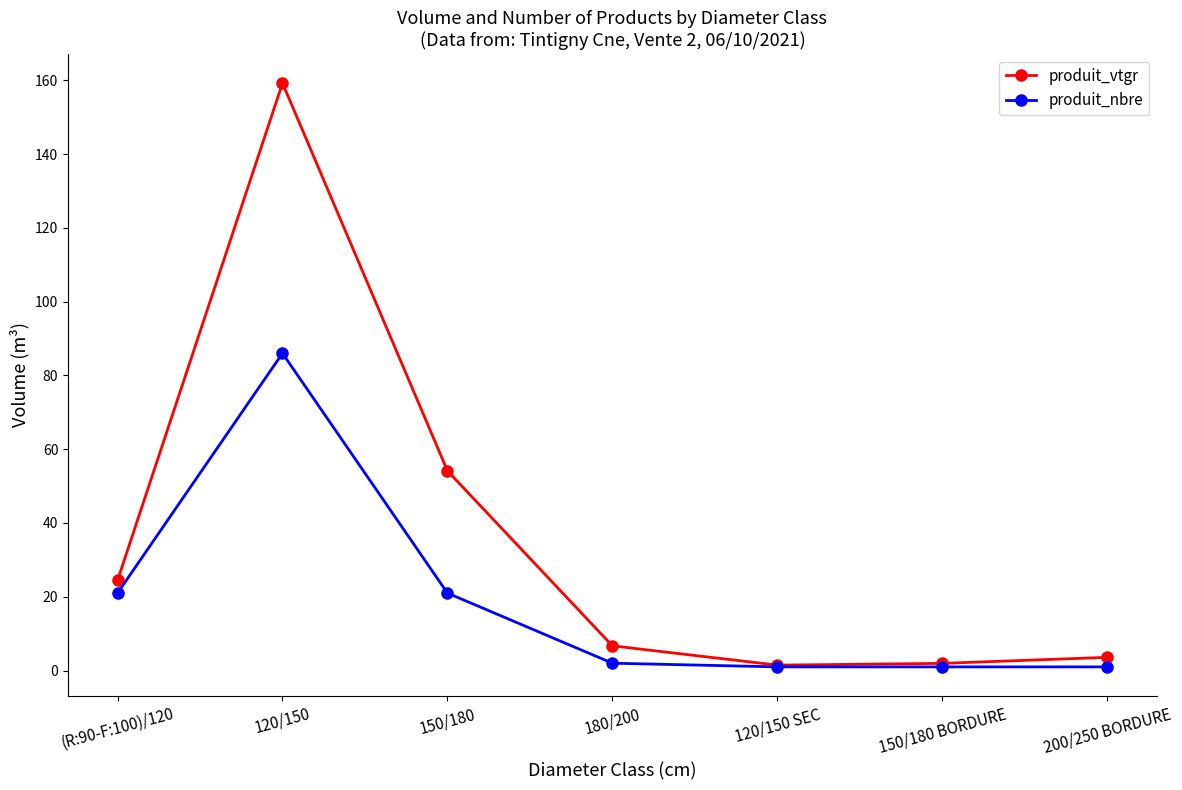

How many lines are shown in the chart?

2